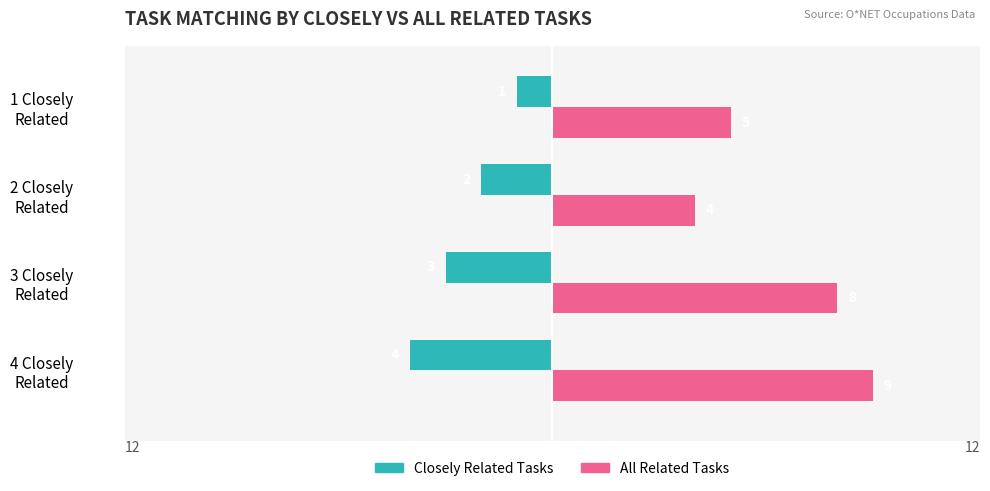

Which series has the largest total across all categories?

All Related Tasks